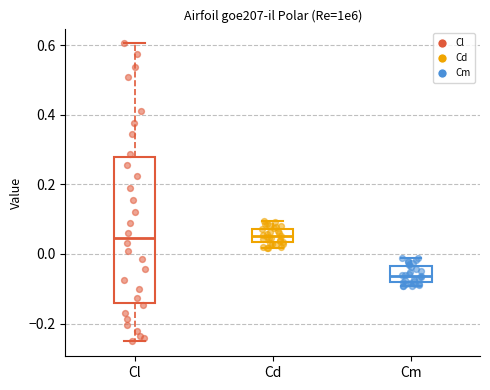

Which box has the lowest median line?

Cm